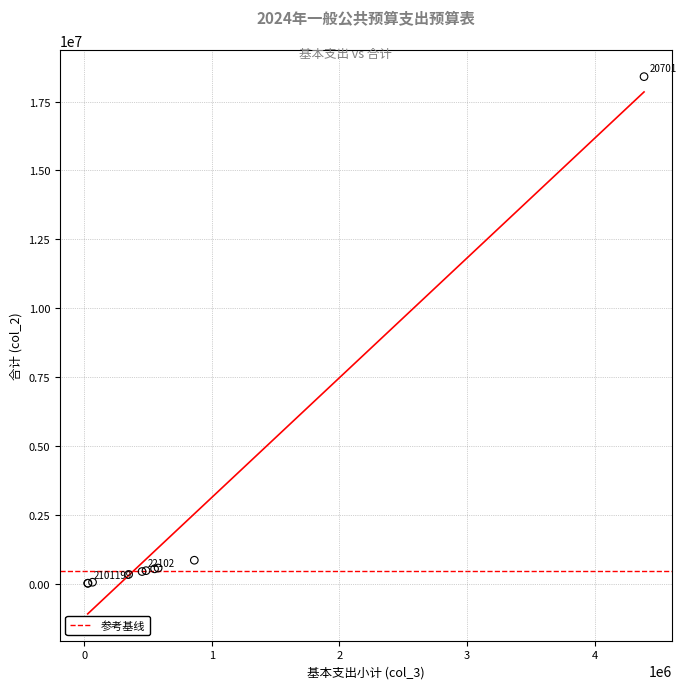

What Y value in the scatter plot is closest to 9215996?

862983.1